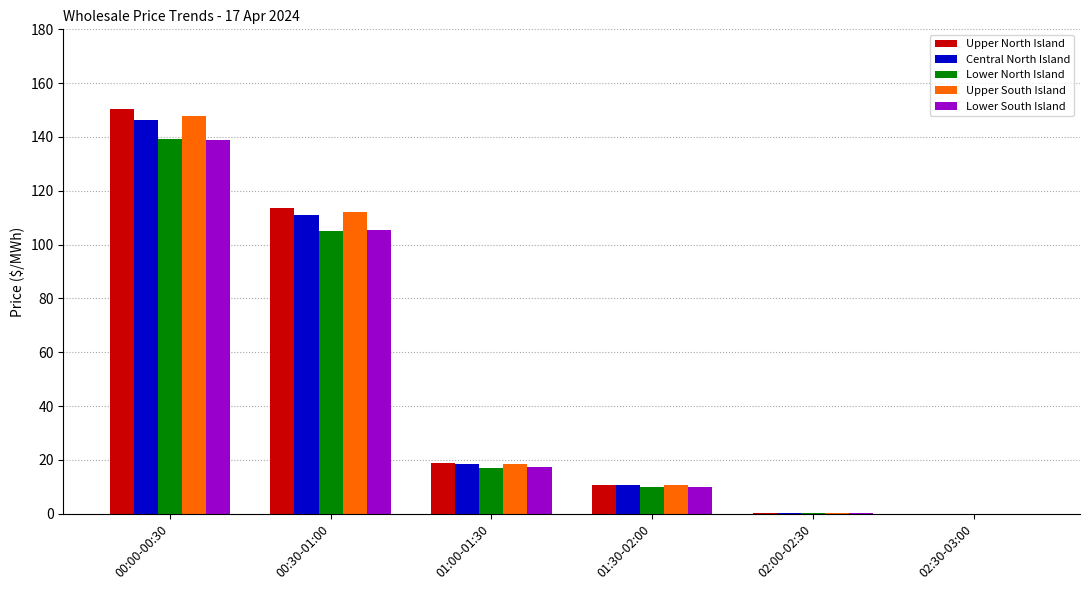

Which series changed the most between 00:00-00:30 and 01:30-02:00?

Upper North Island